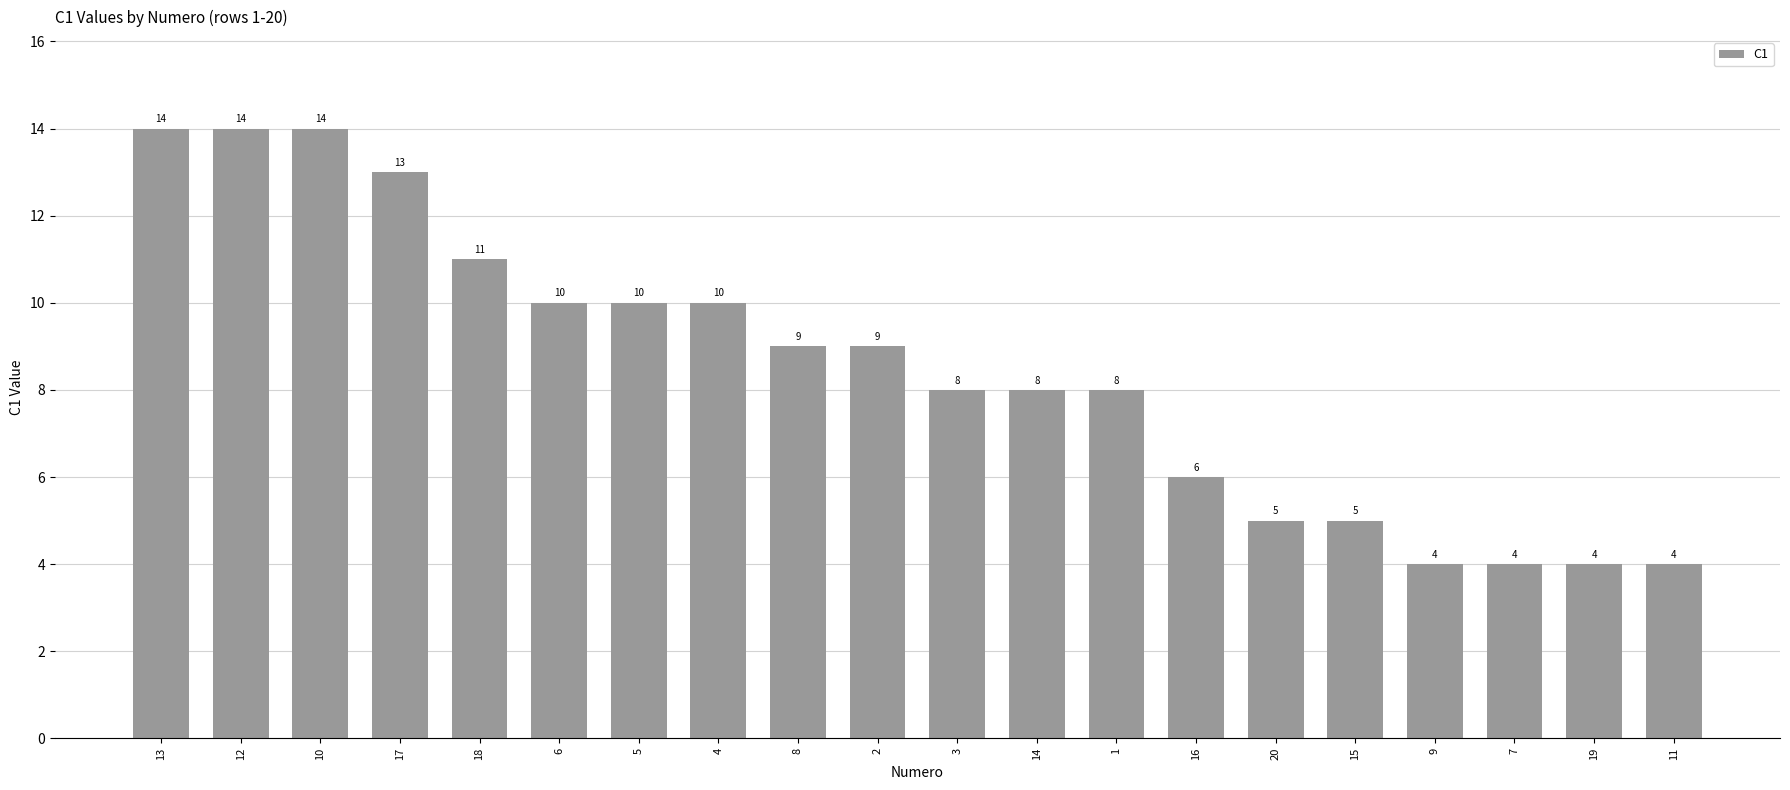

Between 6 and 11, which is larger?

6